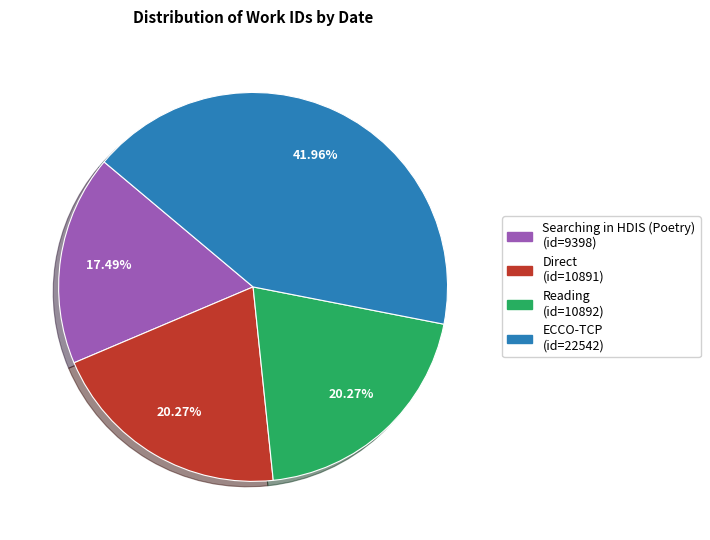

Is there a majority slice in this chart?

No